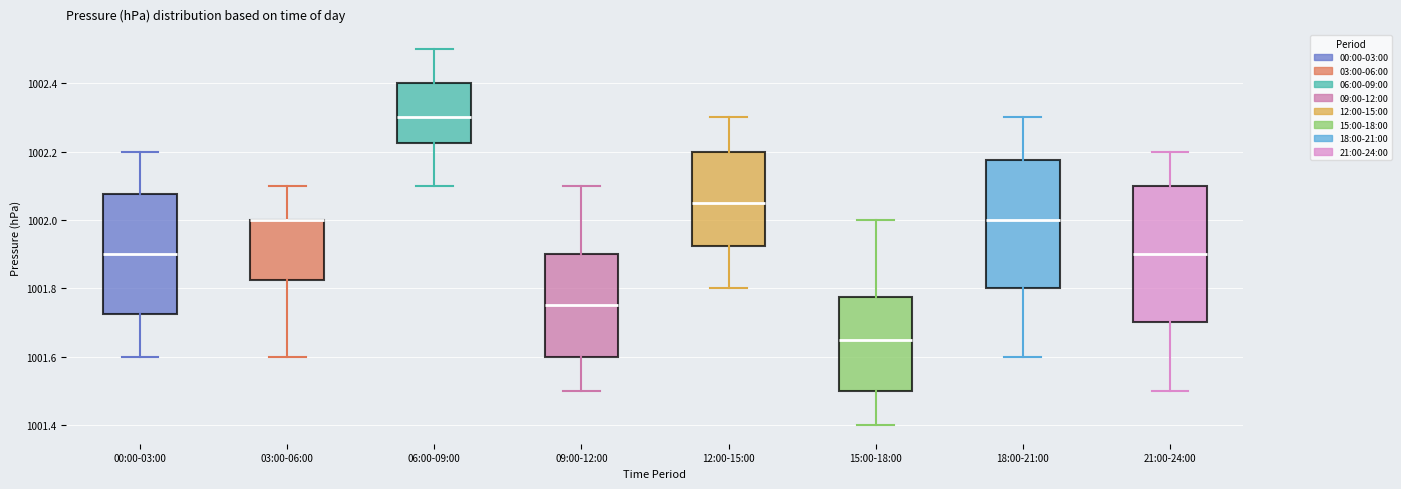

Comparing the boxes themselves (not the whiskers), which one is the tallest?

21:00-24:00